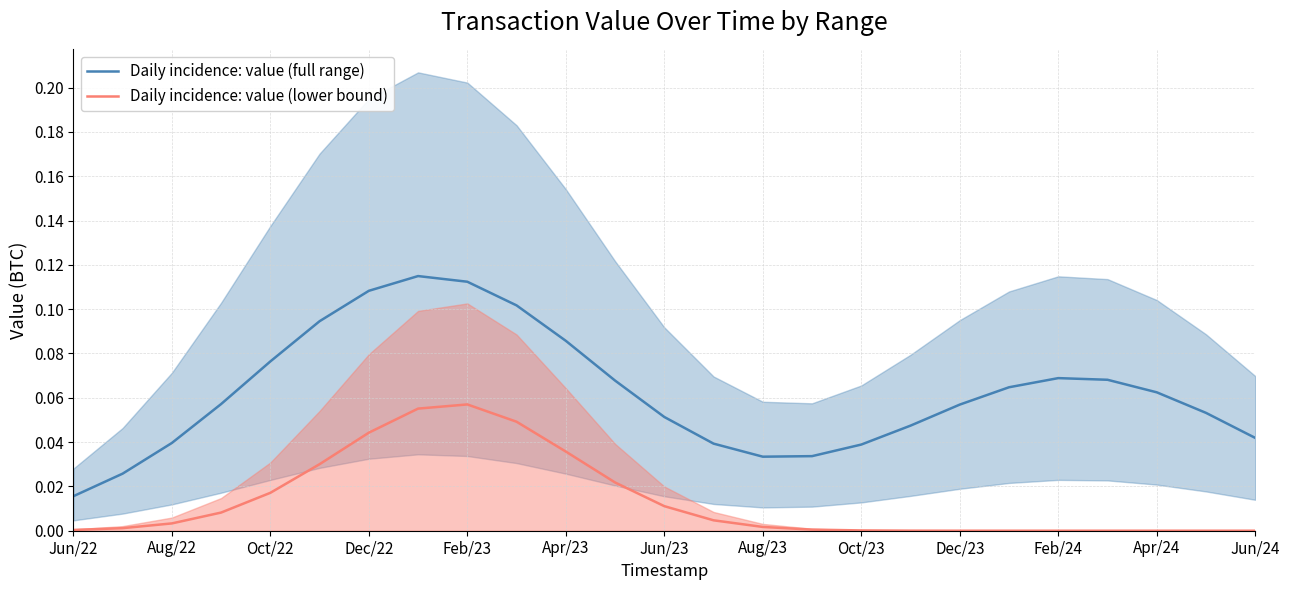

At which label does Daily incidence: value (full range) reach its minimum?

Jun/22